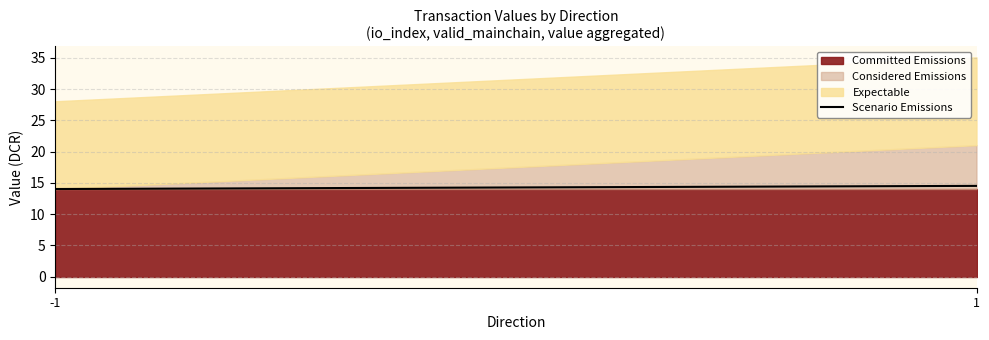

What is the difference between the maximum and minimum values?

0.5